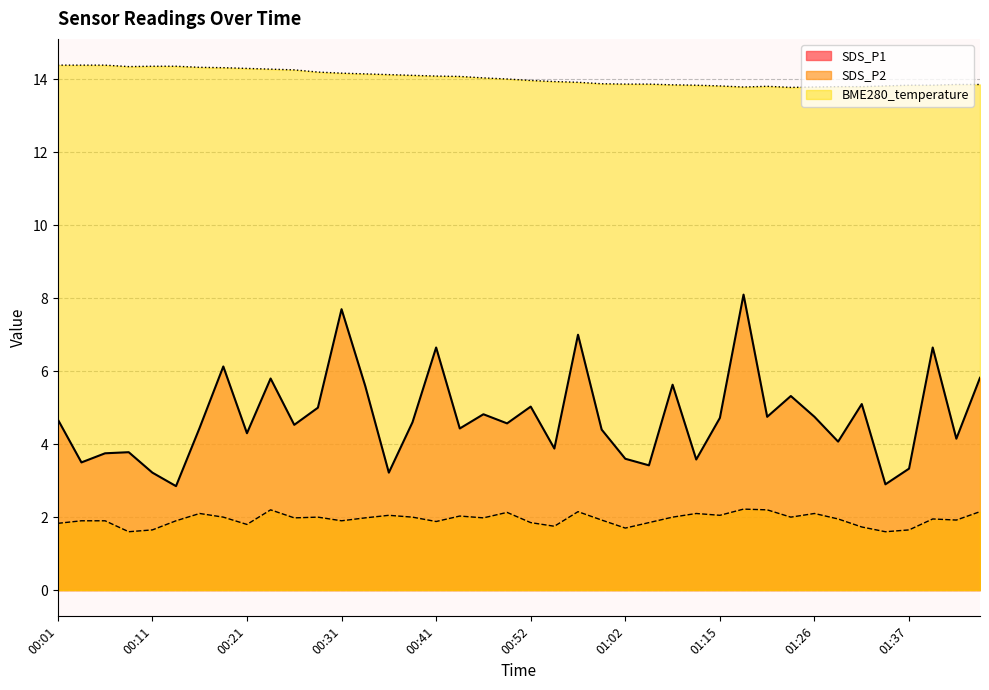

What position from the right is 01:10?

13